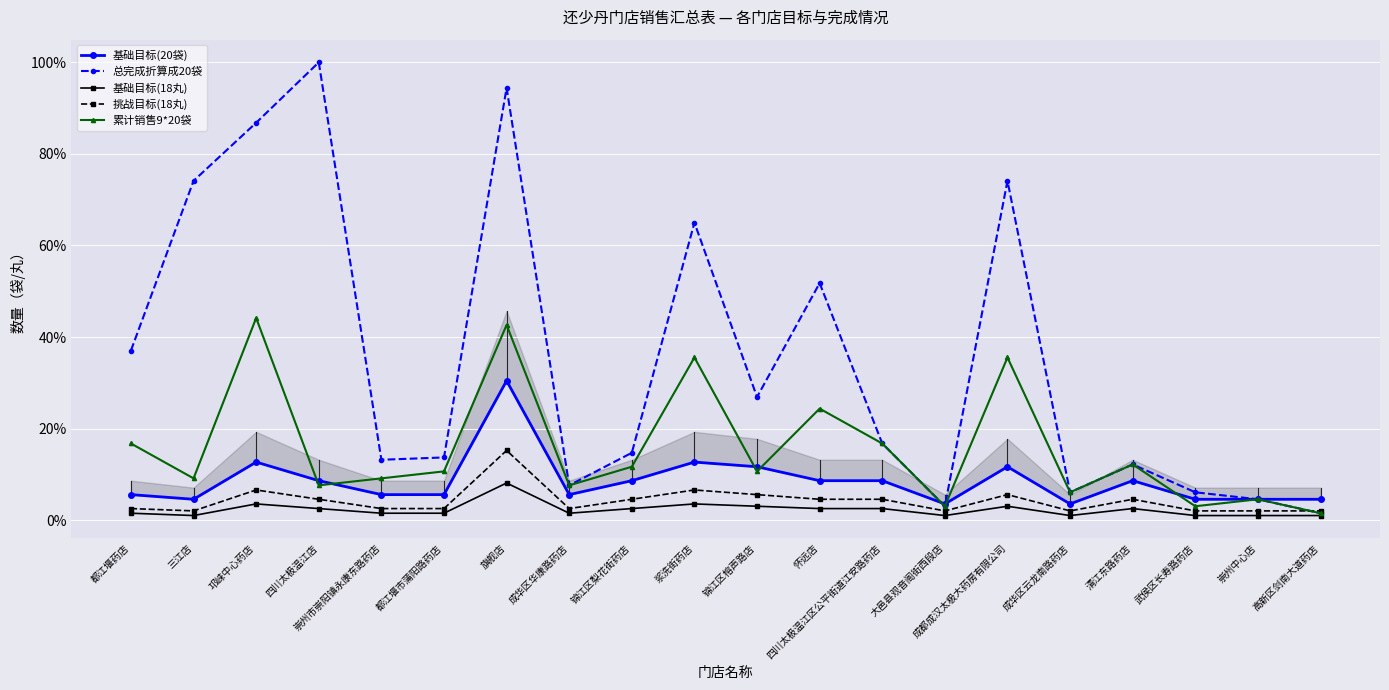

What is the spread (max minus min) of values at 三江店?

73.1